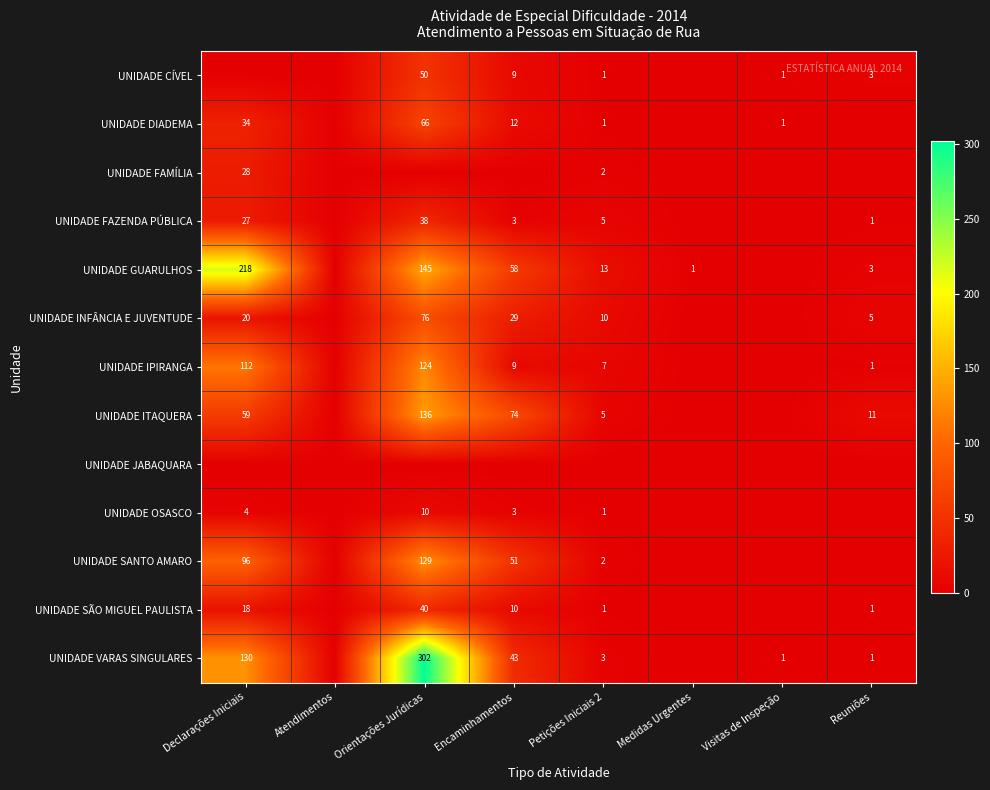

True or false: UNIDADE DIADEMA has a value of 19 at Encaminhamentos.

False